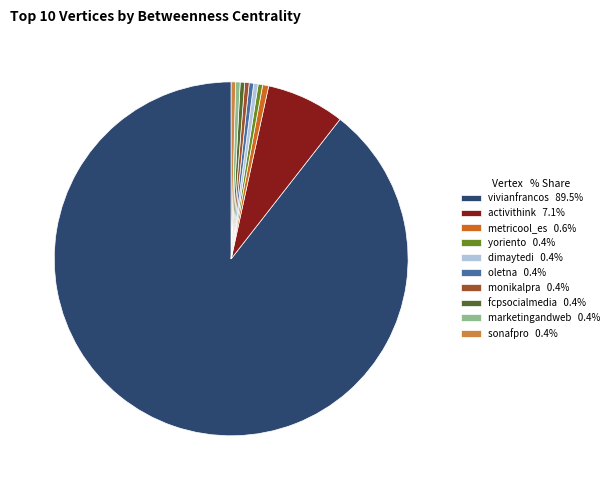

Count the number of slices in the pie.

10